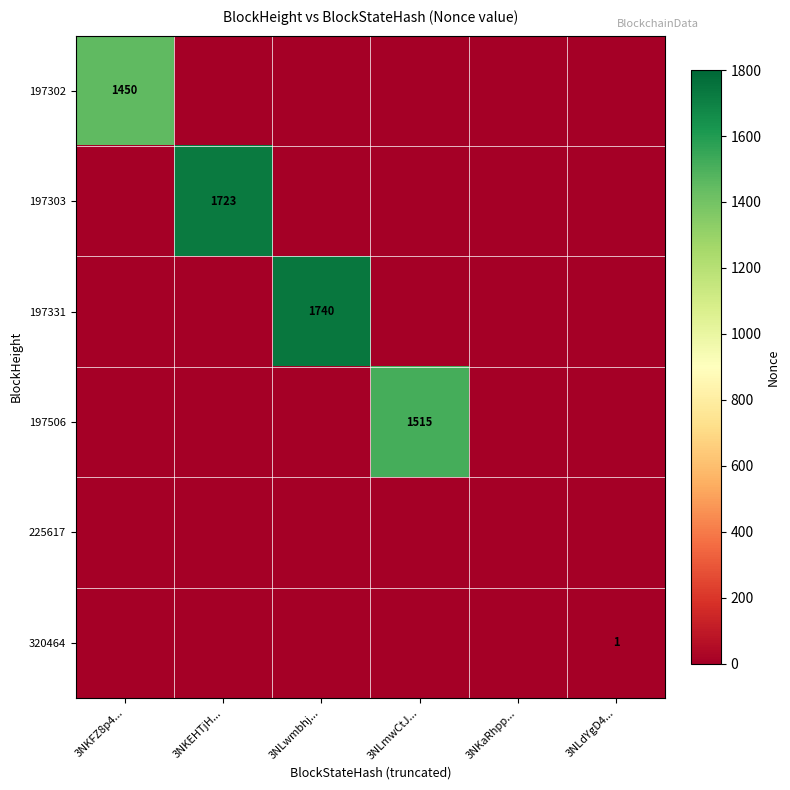

The value of 197302 at 3NKFZ8p4... is 1450. True or false?

True